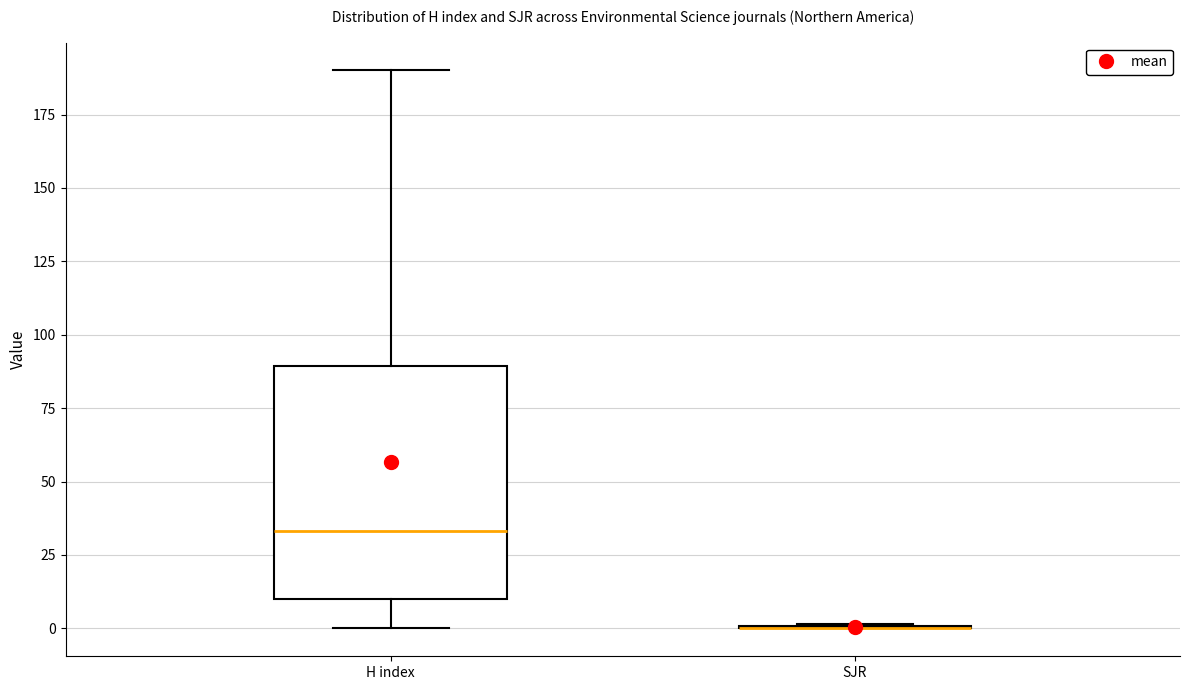

Reading left to right, transcribe this box plot: for each box, give where its median line is, the range the box spans, and where its two whiskers end, as read against the y-axis. The values are not printed on the chart, so give them approximately, as read against the axis.

H index: median 35, box 10 to 90, whiskers 0 to 190
SJR: box collapsed to a line at 0, whiskers 0 to 0